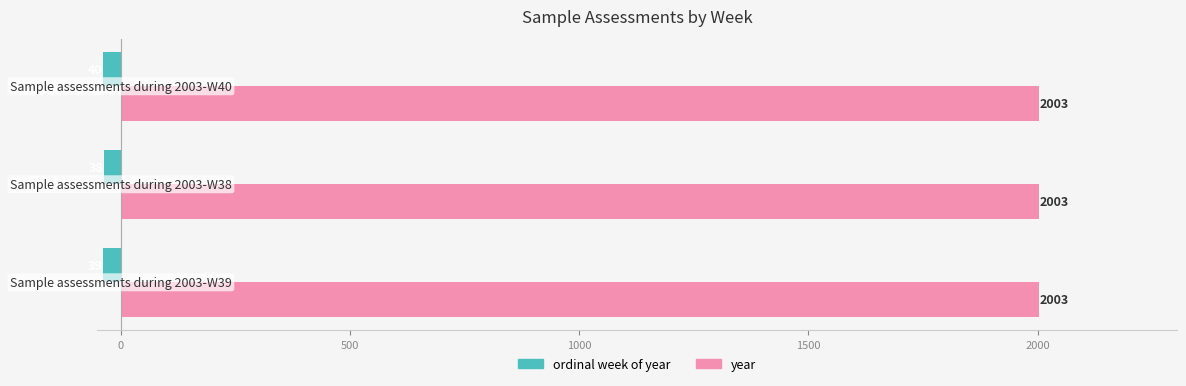

Count the ordinal week of year values in the range -40 to -38.

3